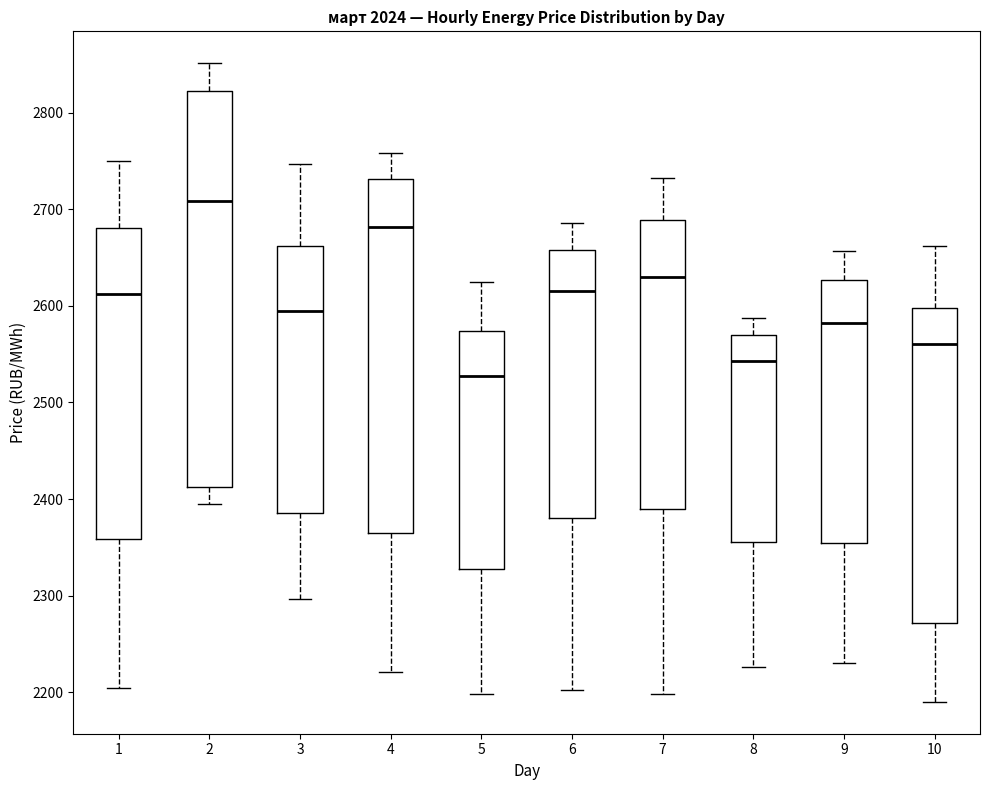

Which box is the tallest, from its lower edge to its upper edge?

2